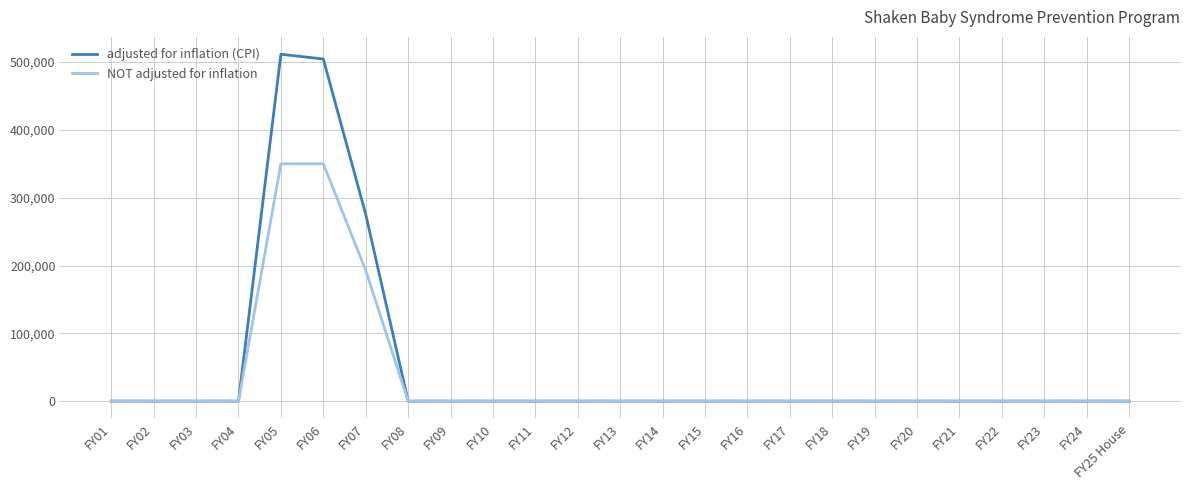

At which label is NOT adjusted for inflation closest to 175000?

FY07